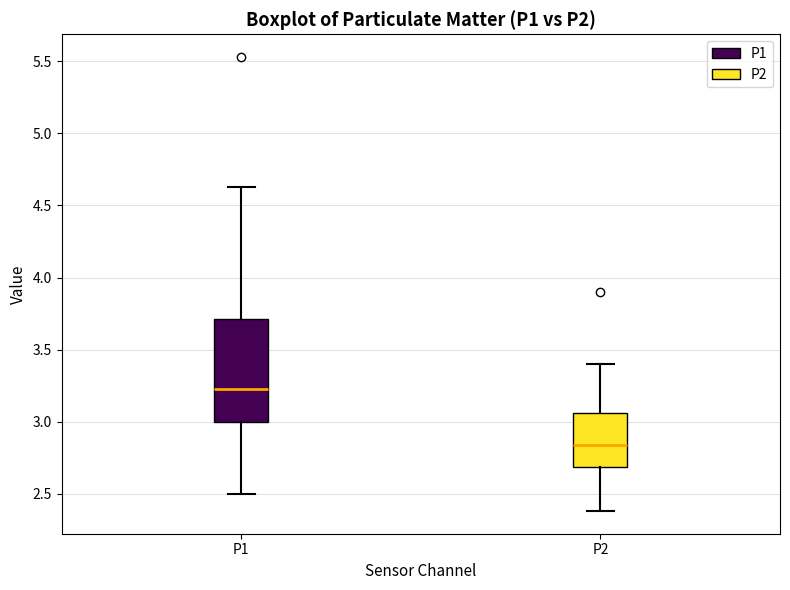

Reading left to right, read every box against the y-axis: the position of its median line, the range the box covers, and the ends of its whiskers. The values are not printed on the chart, so give them approximately, as read against the axis.

P1: median 3.25, box 3.00 to 3.70, whiskers 2.50 to 4.65
P2: median 2.85, box 2.70 to 3.05, whiskers 2.40 to 3.40